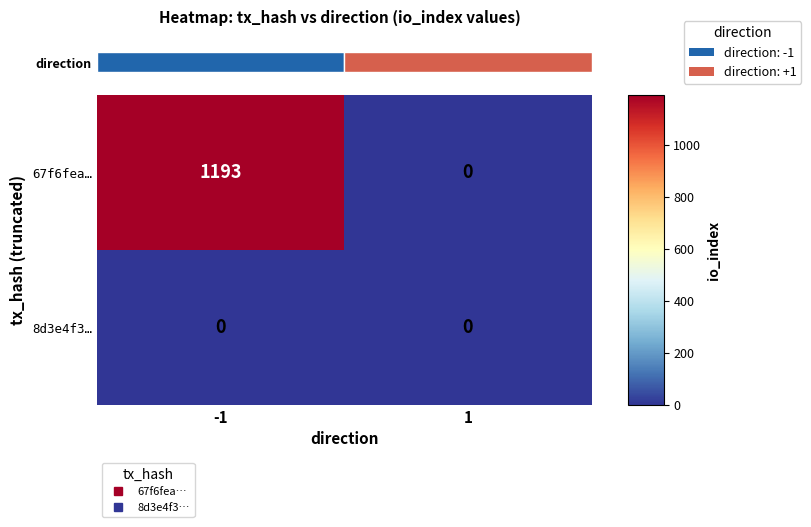

Rank the series by their average value, from lowest to highest.

8d3e4f3…, 67f6fea…